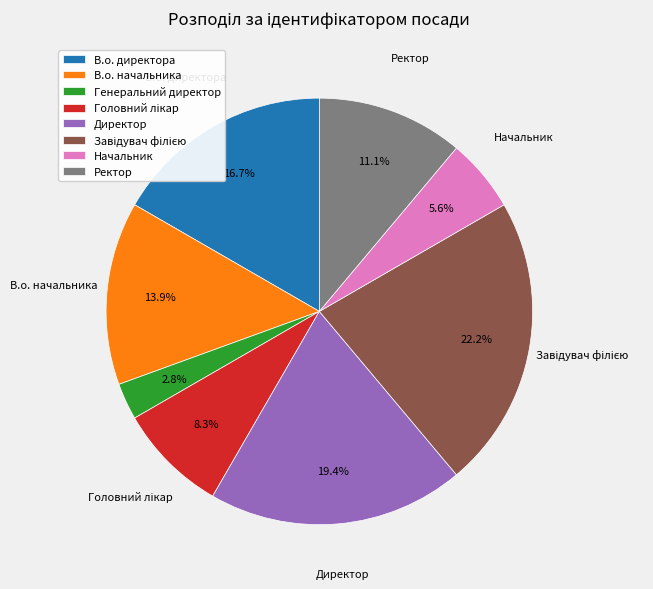

What is the ratio of the value at В.о. директора to the value at Начальник?

3.0